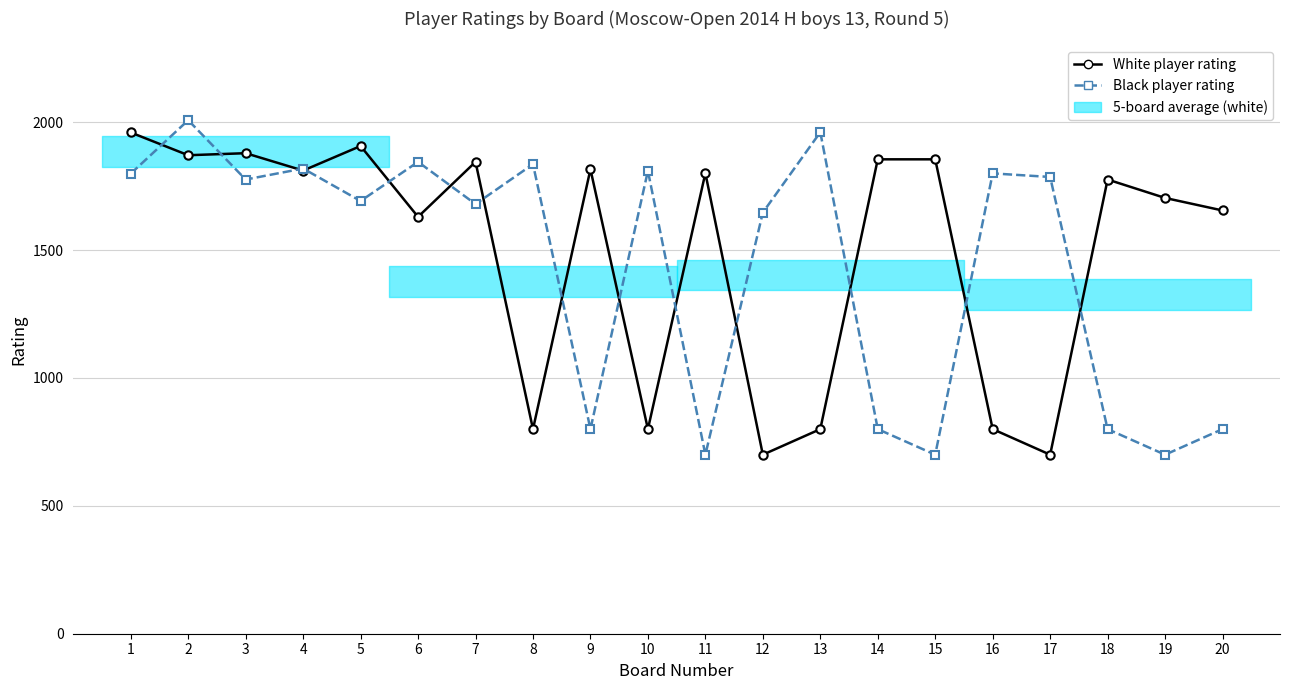

What is the spread (max minus min) of values at 17?

1086